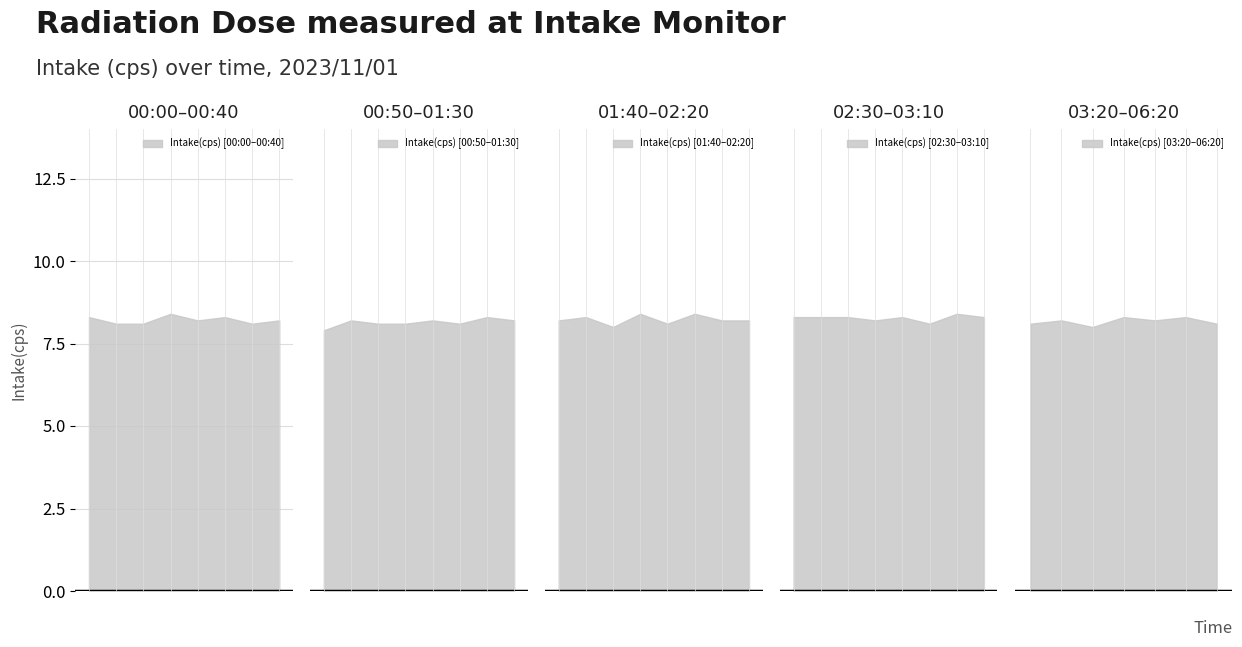

What is the value of the 26th point from the left?

8.3